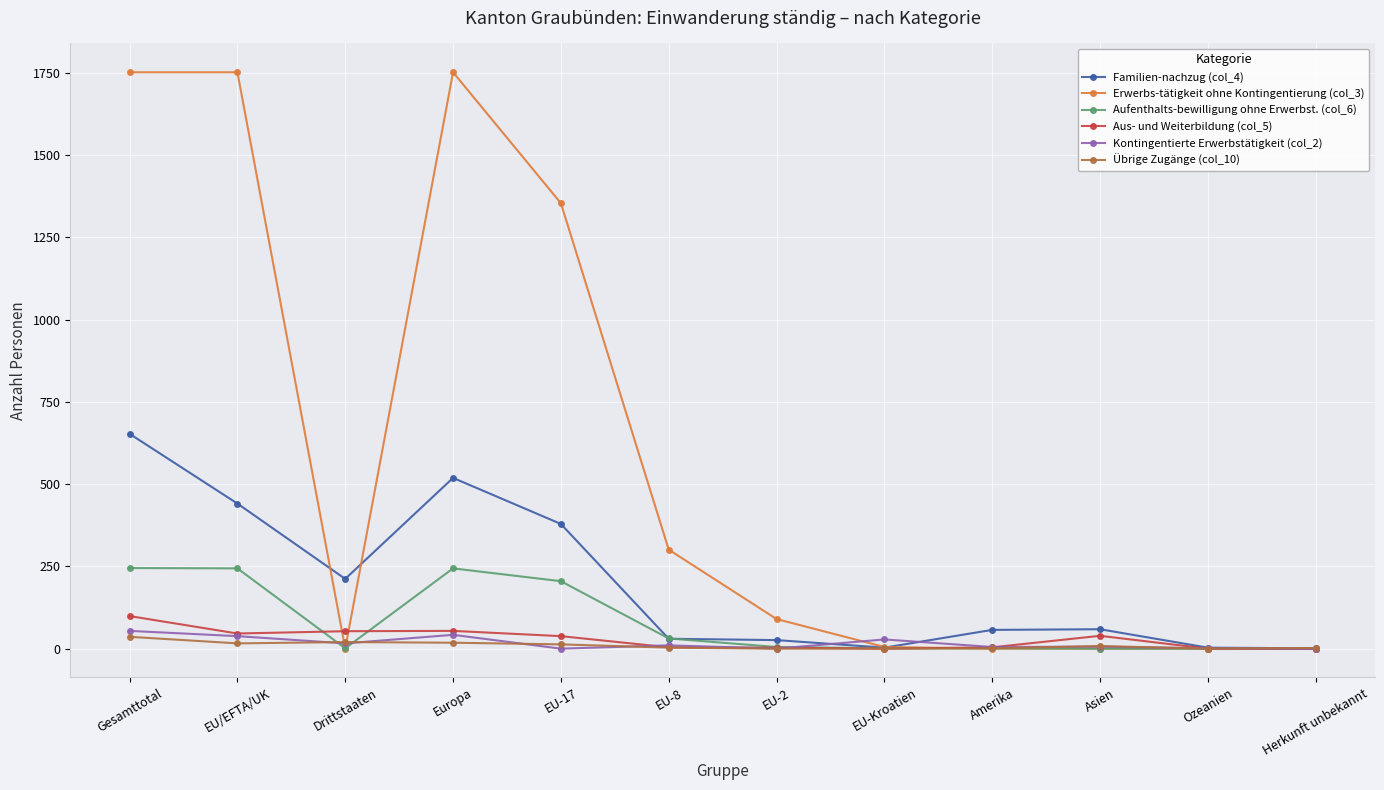

True or false: Übrige Zugänge (col_10) has a value of 18 at Europa.

True